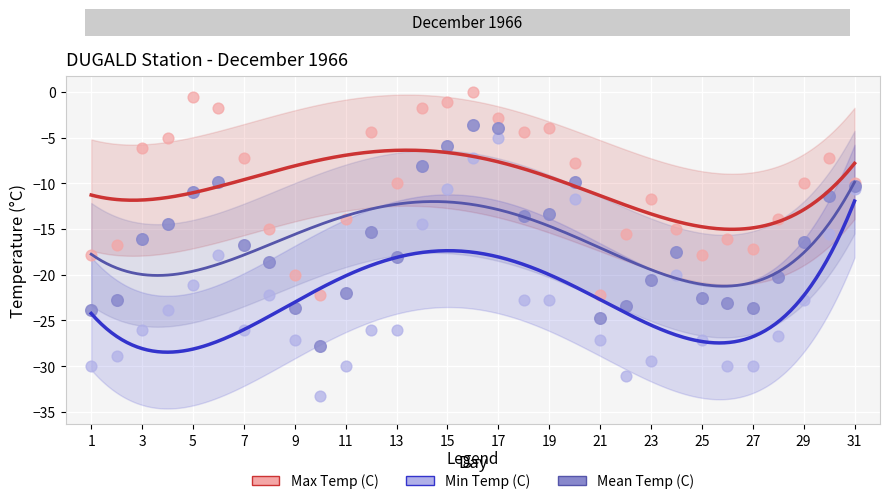

Which series has the largest Y range (max minus min)?

Min Temp (C)